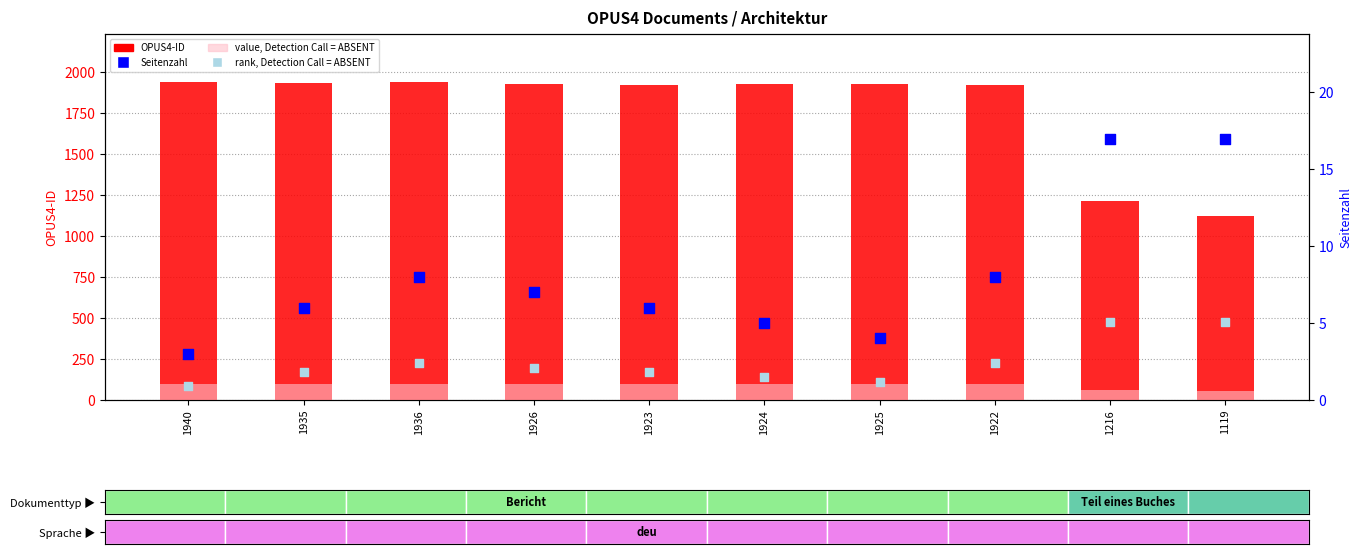

Which series has the largest total across all categories?

OPUS4-ID